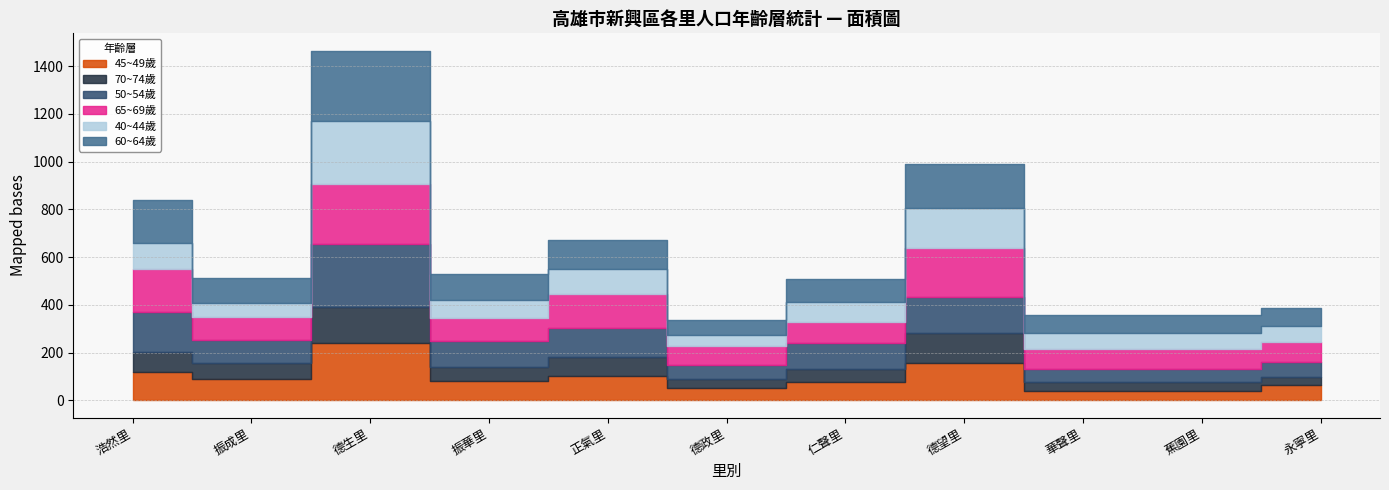

What is the difference between the second highest and second lowest values in the 40~44歲 series?

113